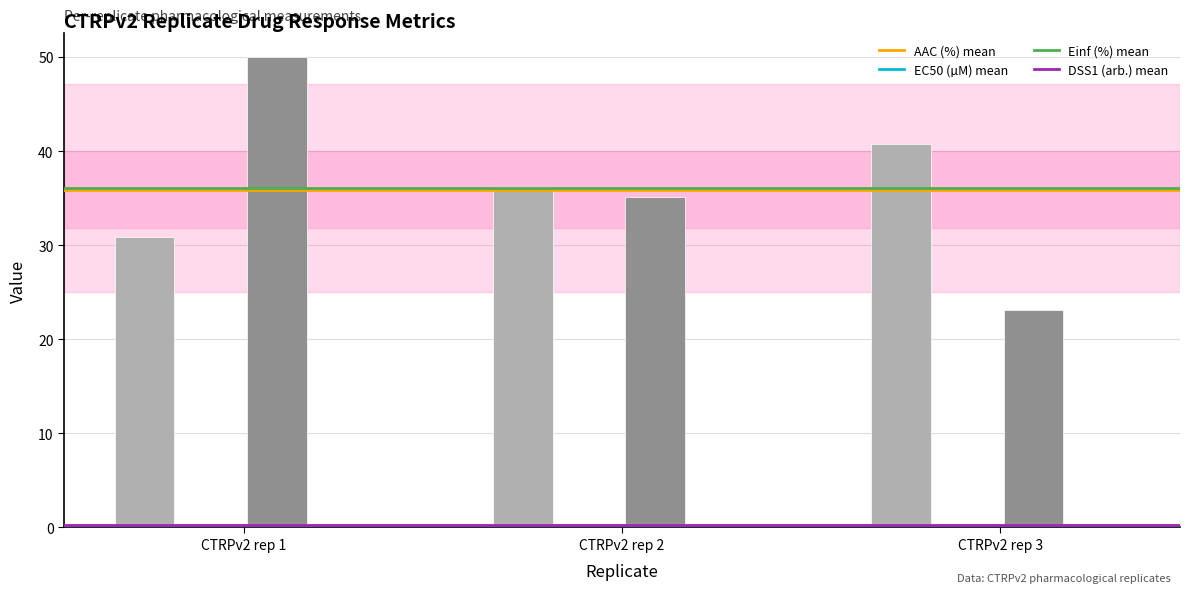

What is the total value across all series at CTRPv2 rep 1?

81.2